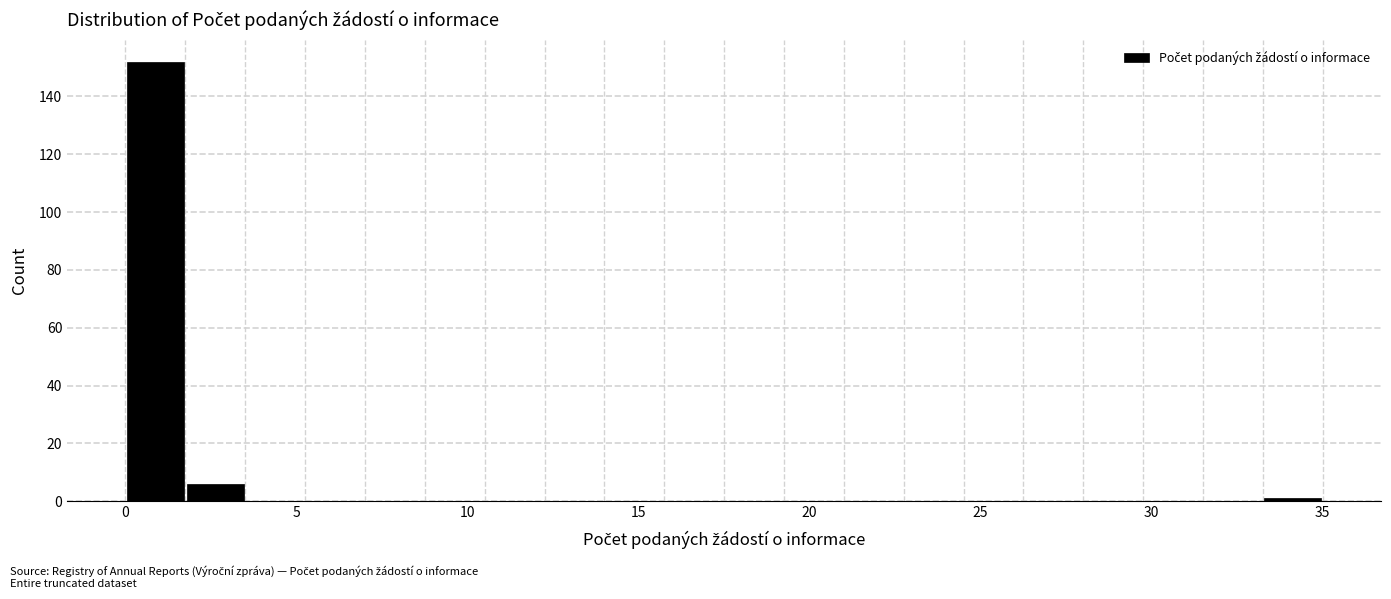

Read against the x-axis, roughly where is the centre of the tallest bar?

1.0